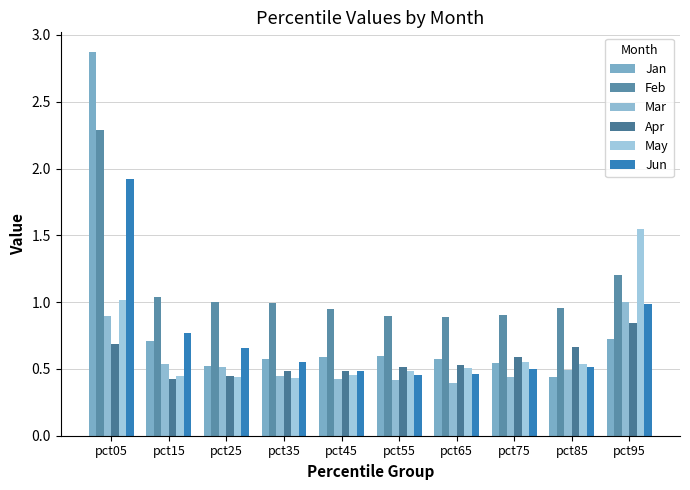

Is it true that Jan equals 0.6 at pct65?

True